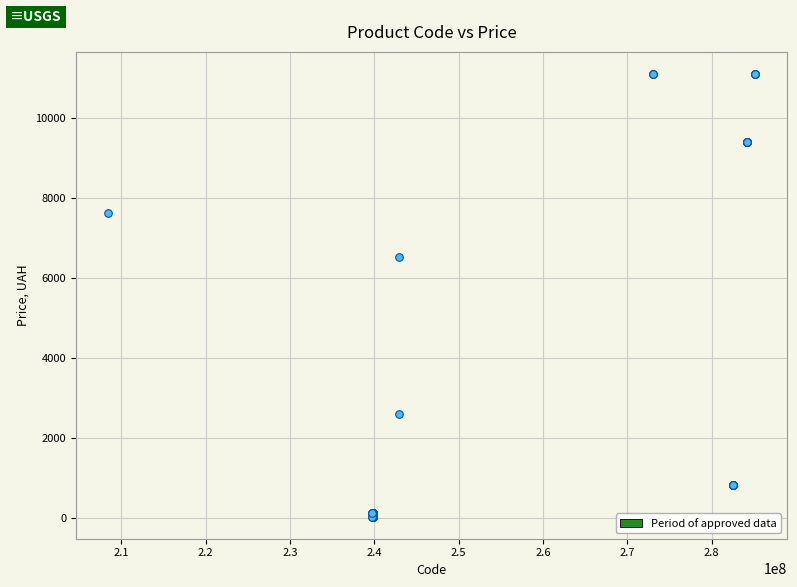

What Y value in the scatter plot is closest to 5572?

6525.0